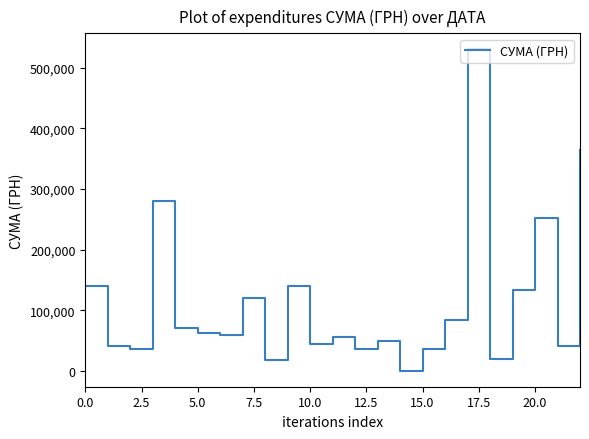

What is the difference between the maximum and minimum values?

529892.5